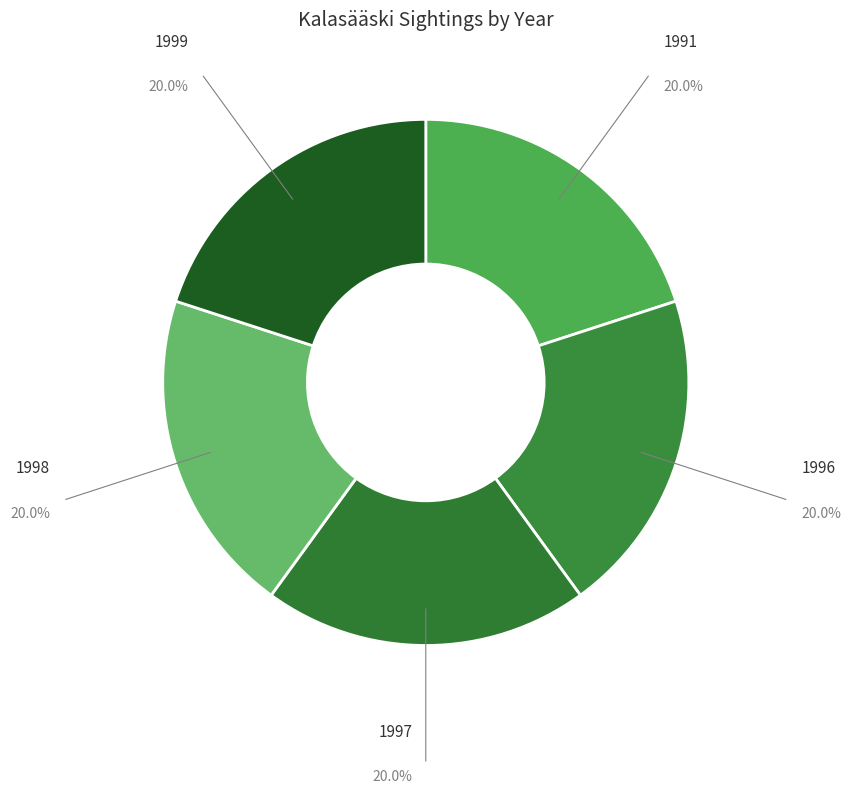

How many slices are in this pie chart?

5